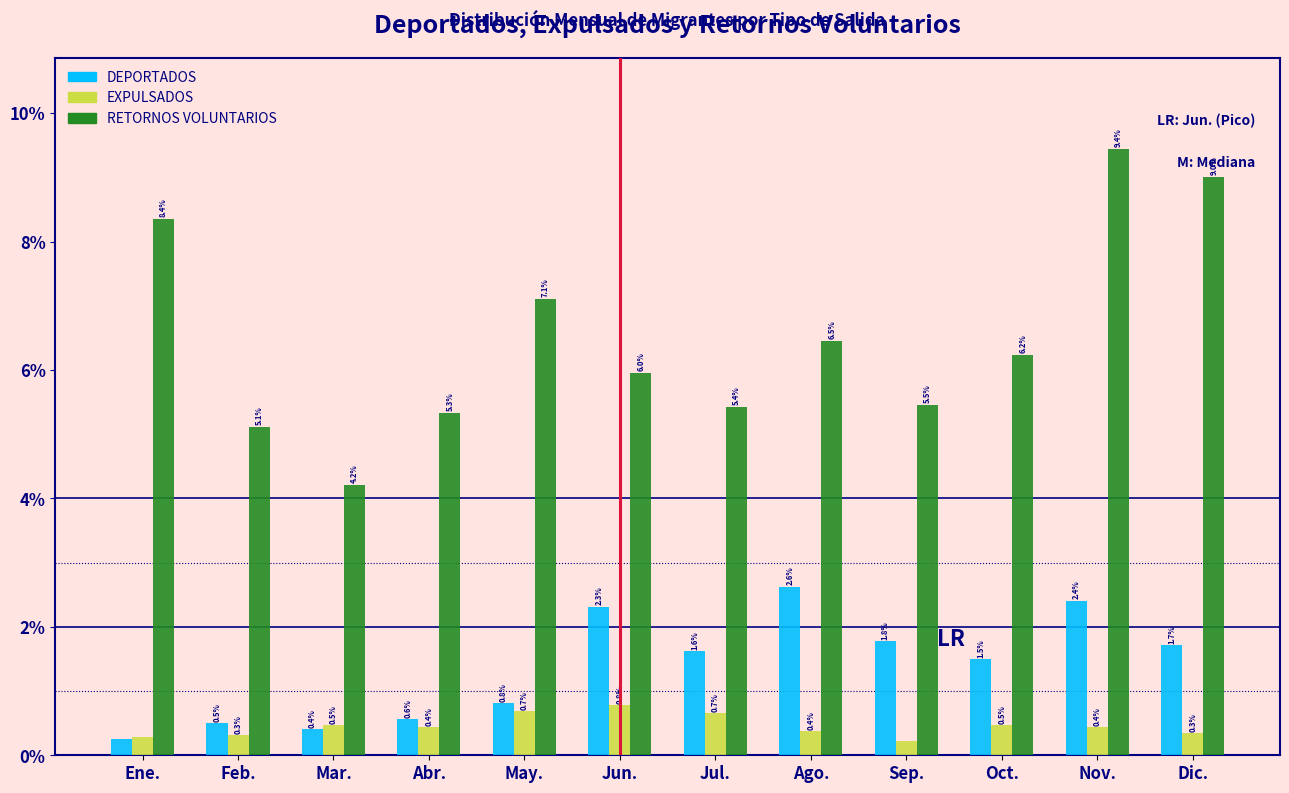

At Abr., list the series in order from largest to smallest.

RETORNOS VOLUNTARIOS, DEPORTADOS, EXPULSADOS